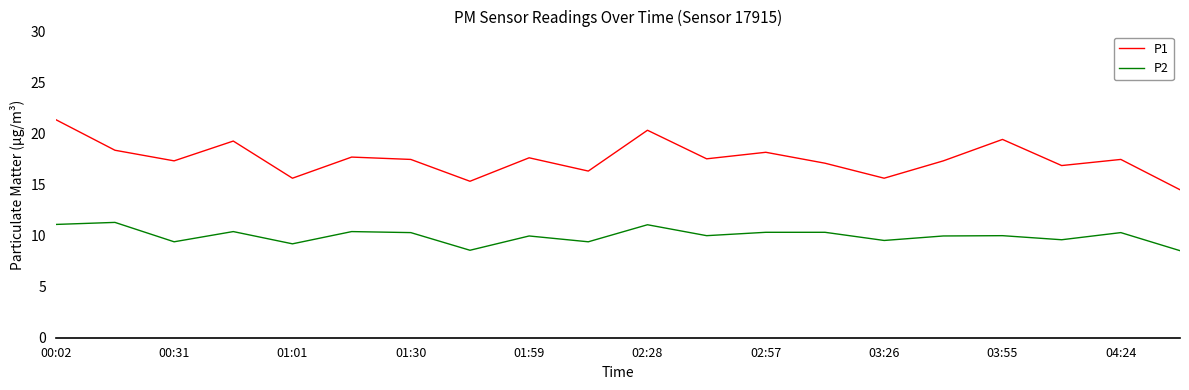

Which series has the widest spread of values?

P1